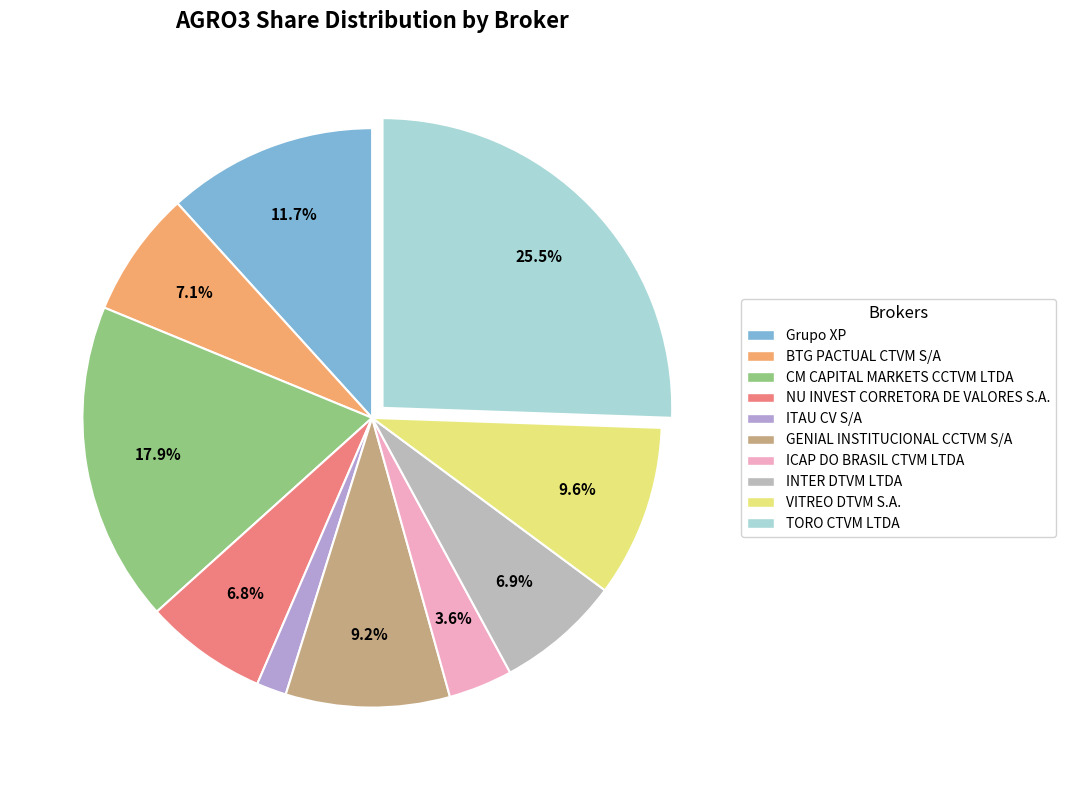

Count the number of slices in the pie.

10